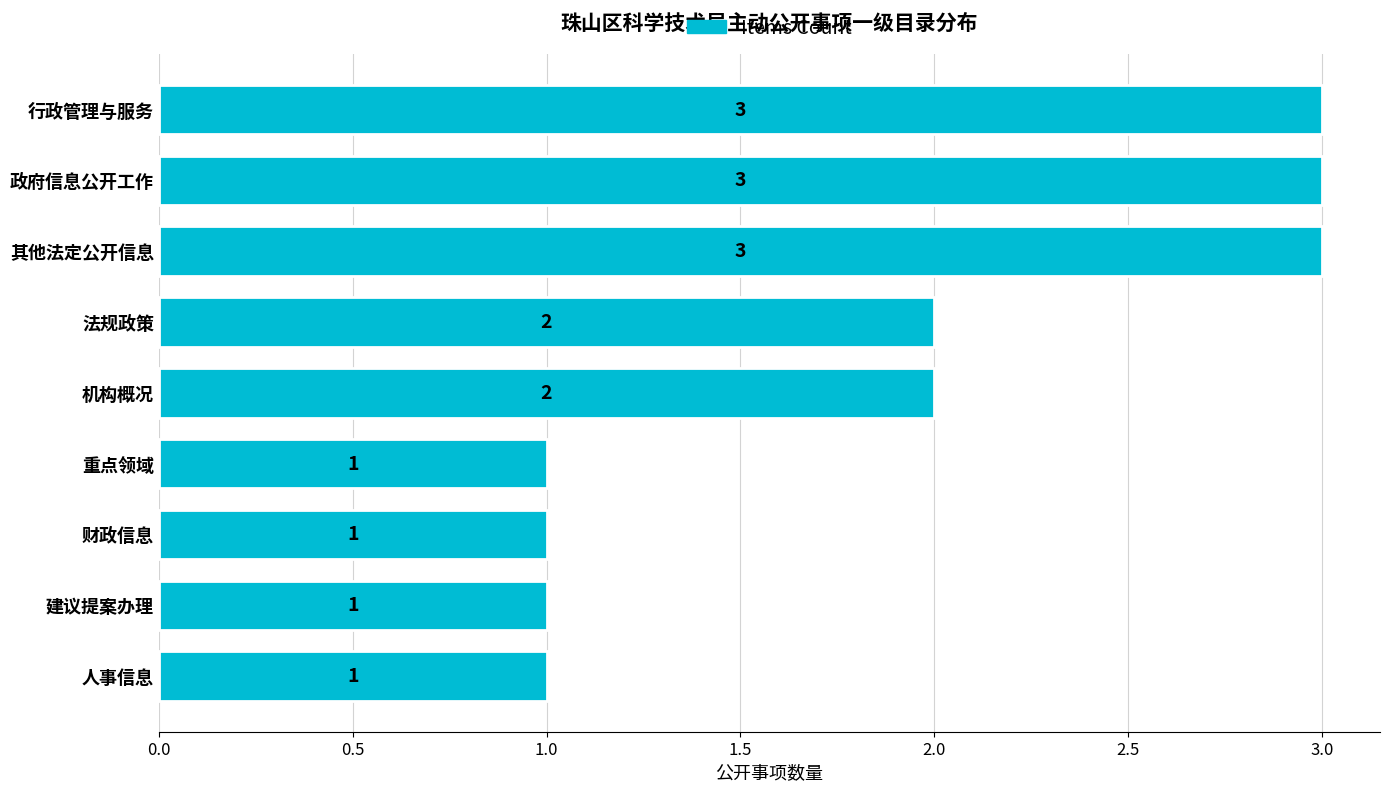

What is the greatest value displayed?

3